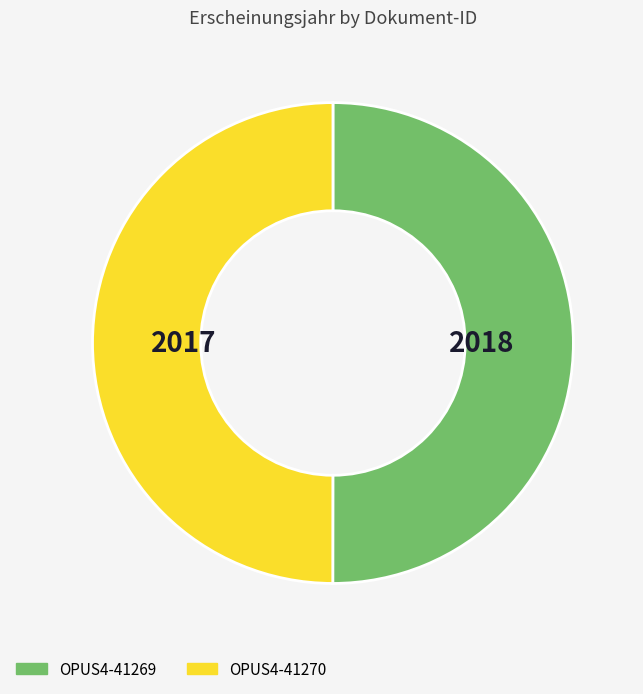

Do OPUS4-41269 and OPUS4-41270 together represent more than half of the pie?

Yes